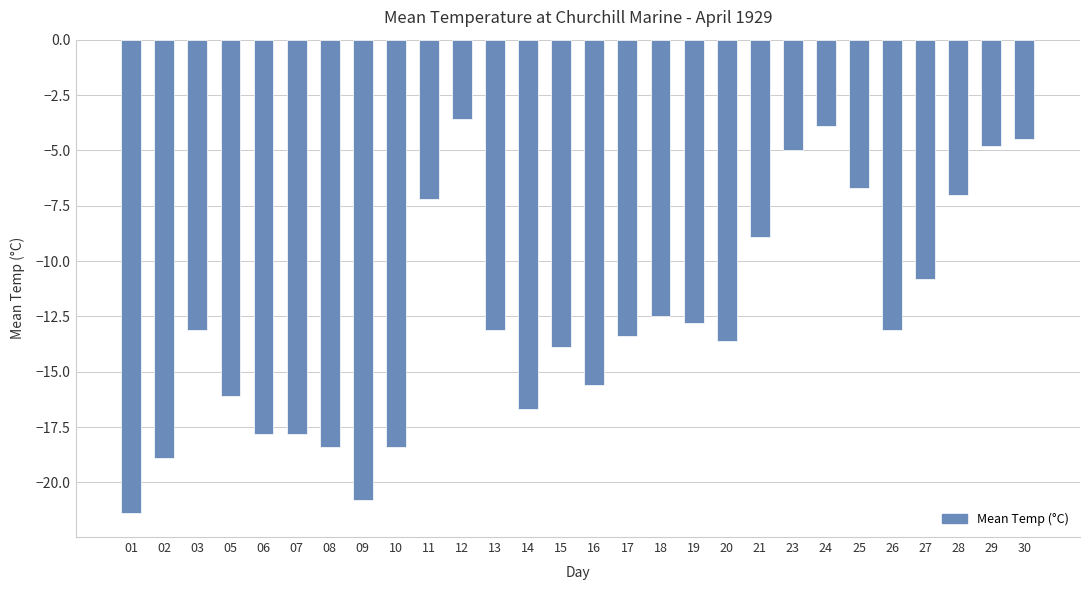

How many bars are there in total?

28